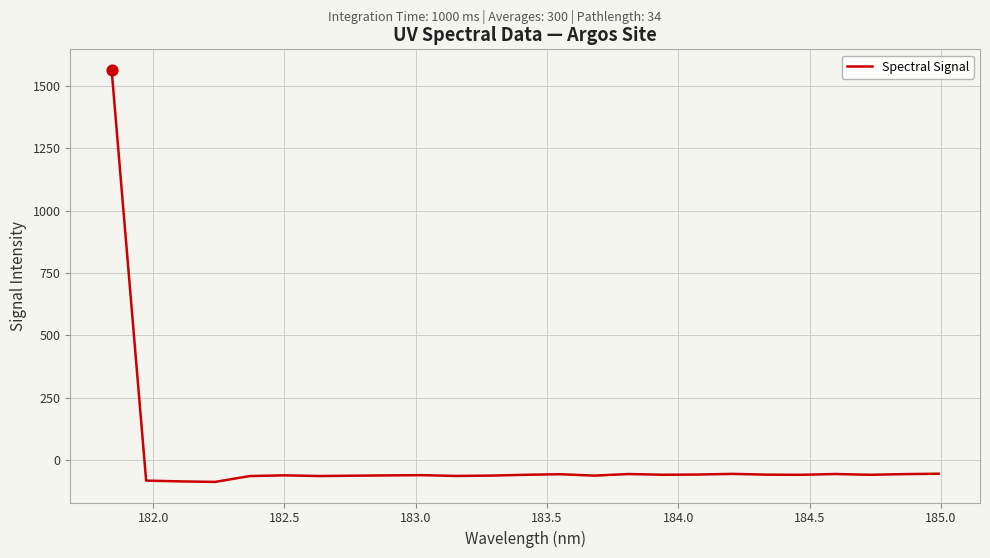

What is the difference between the maximum and minimum values?

1650.3